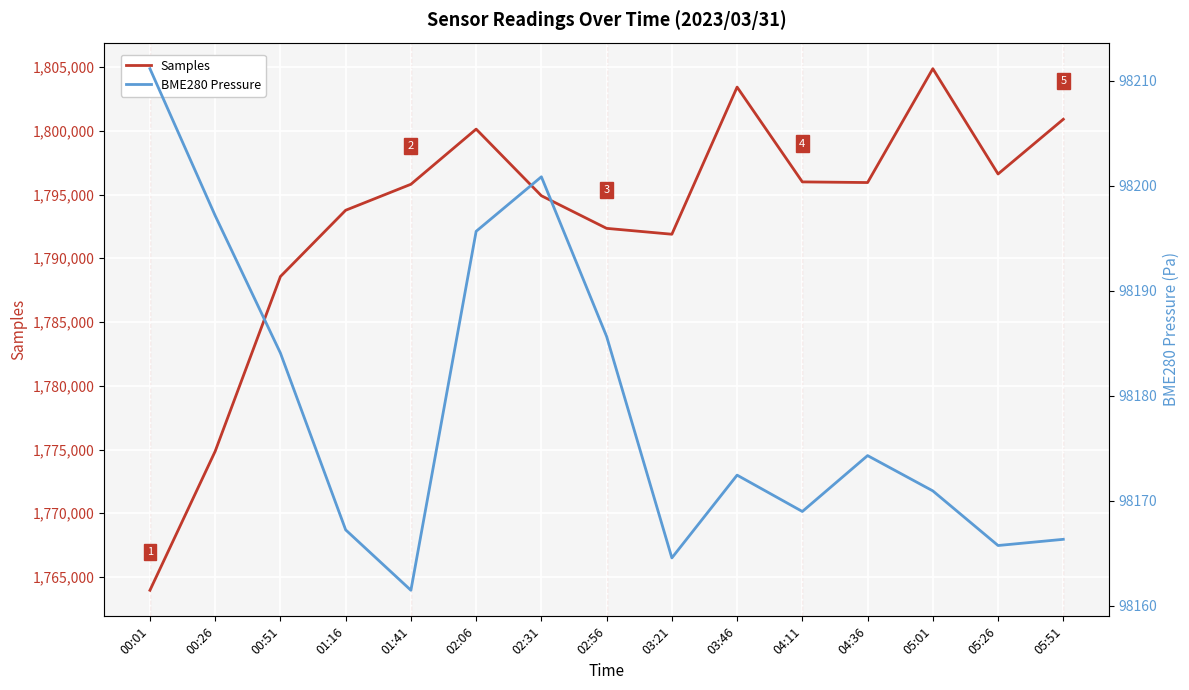

What is the difference between the maximum and minimum values in the BME280 Pressure series?

49.7